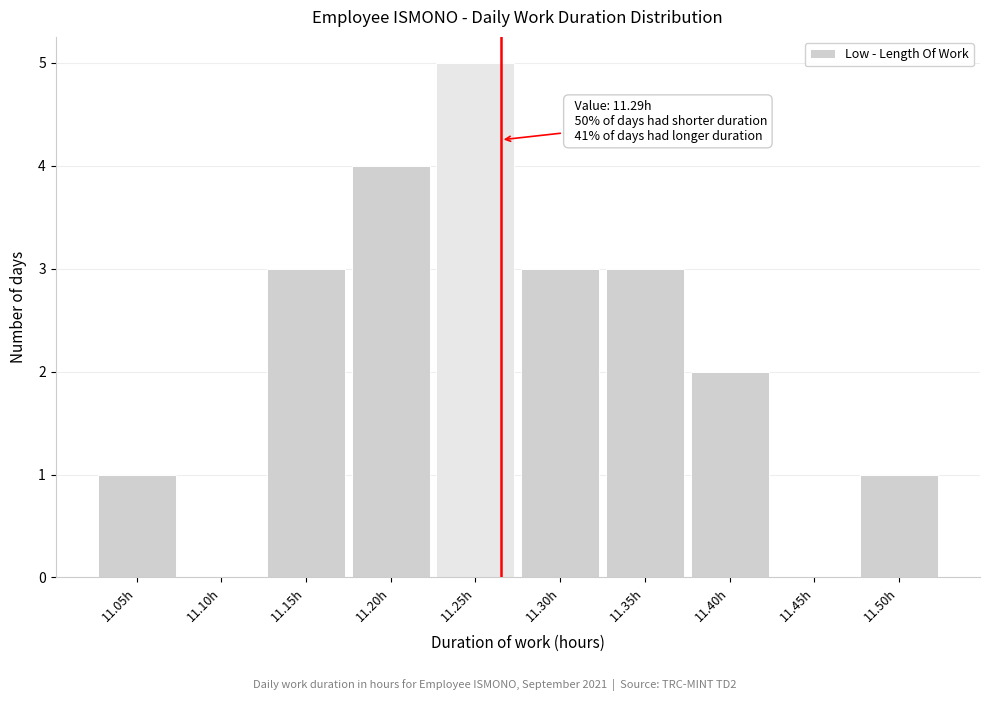

Reading left to right, transcribe all the data shown in this chart.

11.05h=1	11.10h=0	11.15h=3	11.20h=4	11.25h=5	11.30h=3	11.35h=3	11.40h=2	11.45h=0	11.50h=1